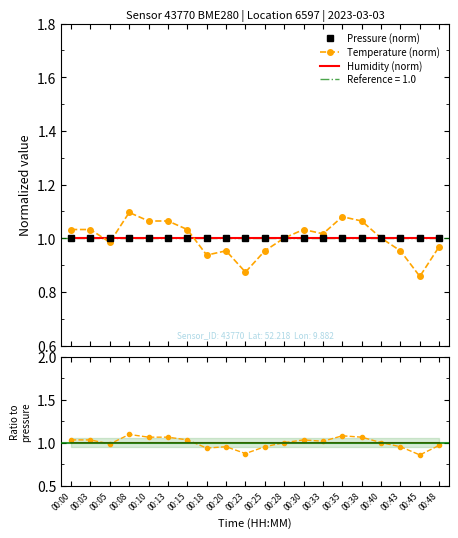

The value of temperature at 00:10 is 1.1. True or false?

True